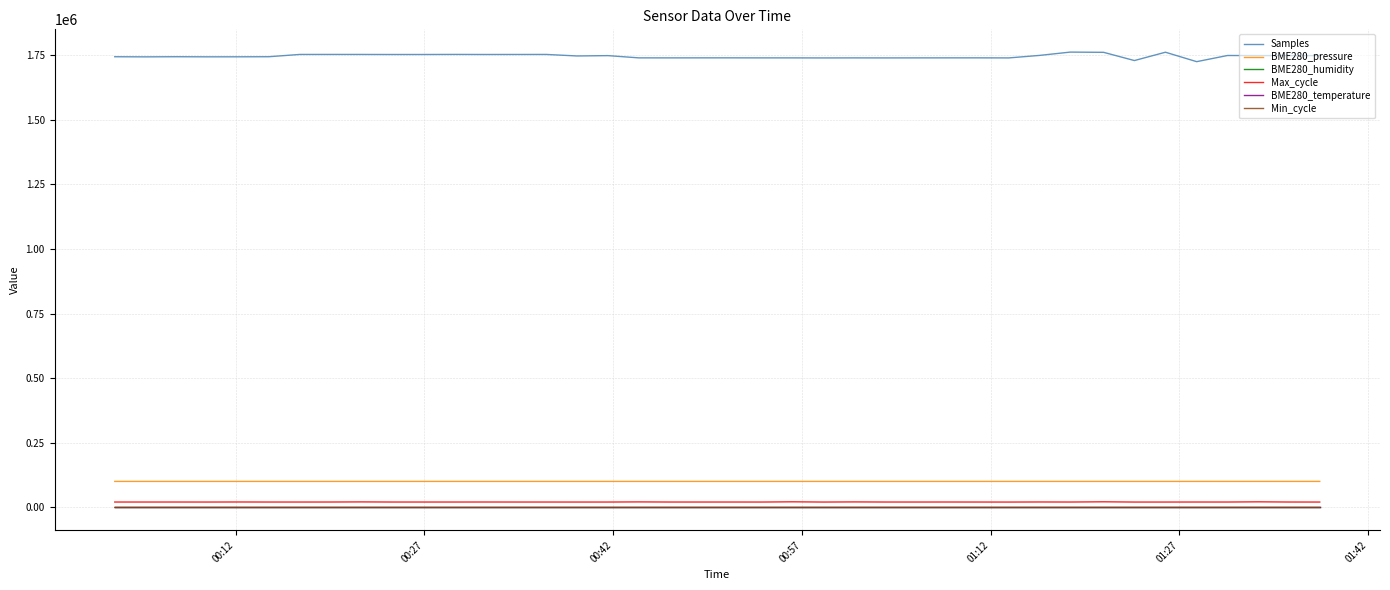

At how many categories does at least one series exceed 1684209?

40